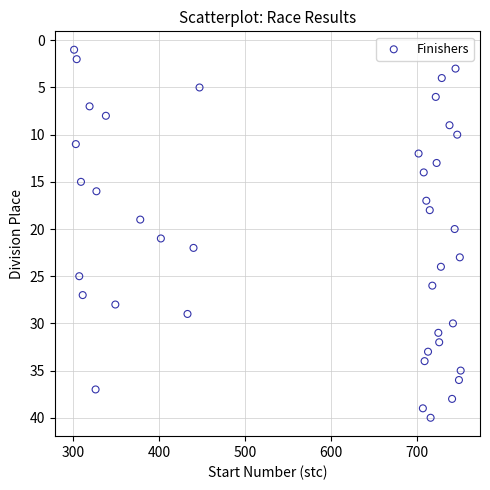

What is the range of X values (max minus min)?

450